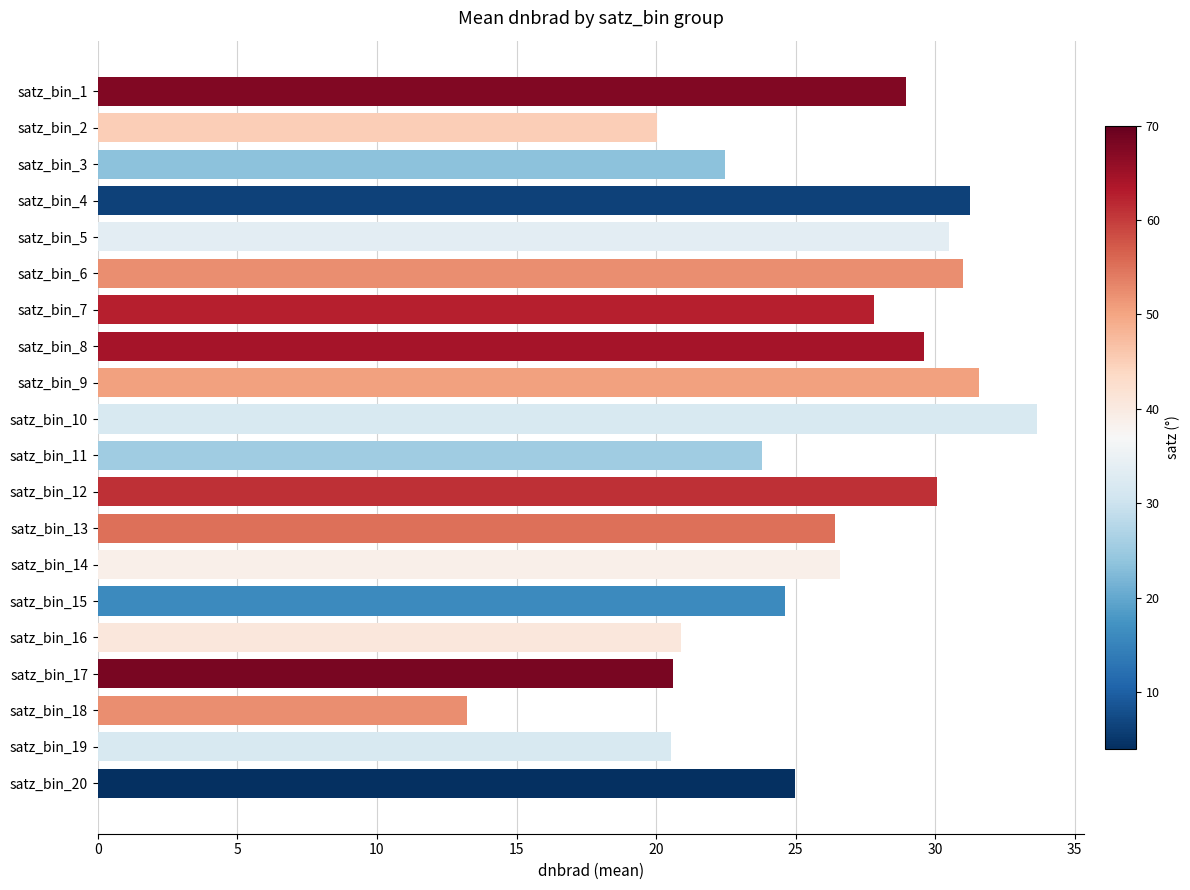

Which has a higher value, satz_bin_6 or satz_bin_13?

satz_bin_6